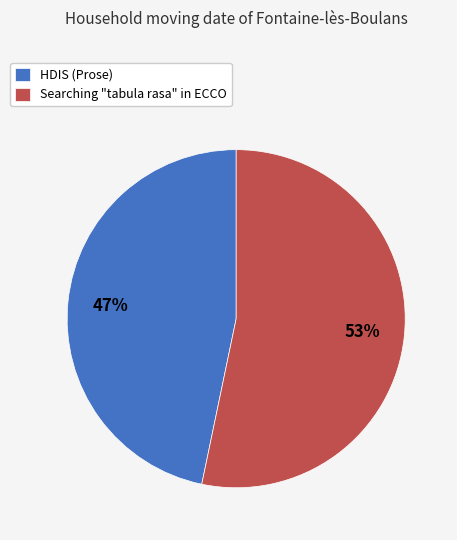

Rank the categories by value from lowest to highest.

HDIS (Prose), Searching "tabula rasa" in ECCO